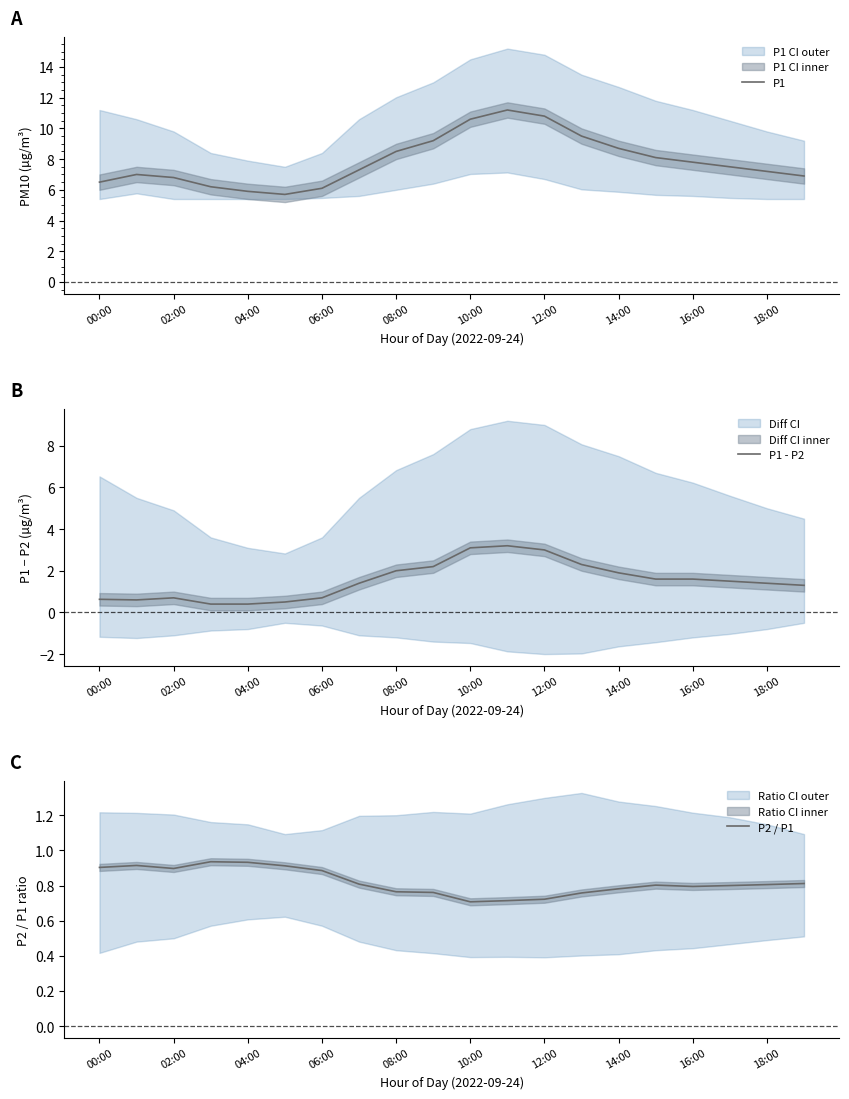

What is the value of the P1 - P2 point at the 6th from the left?

0.5